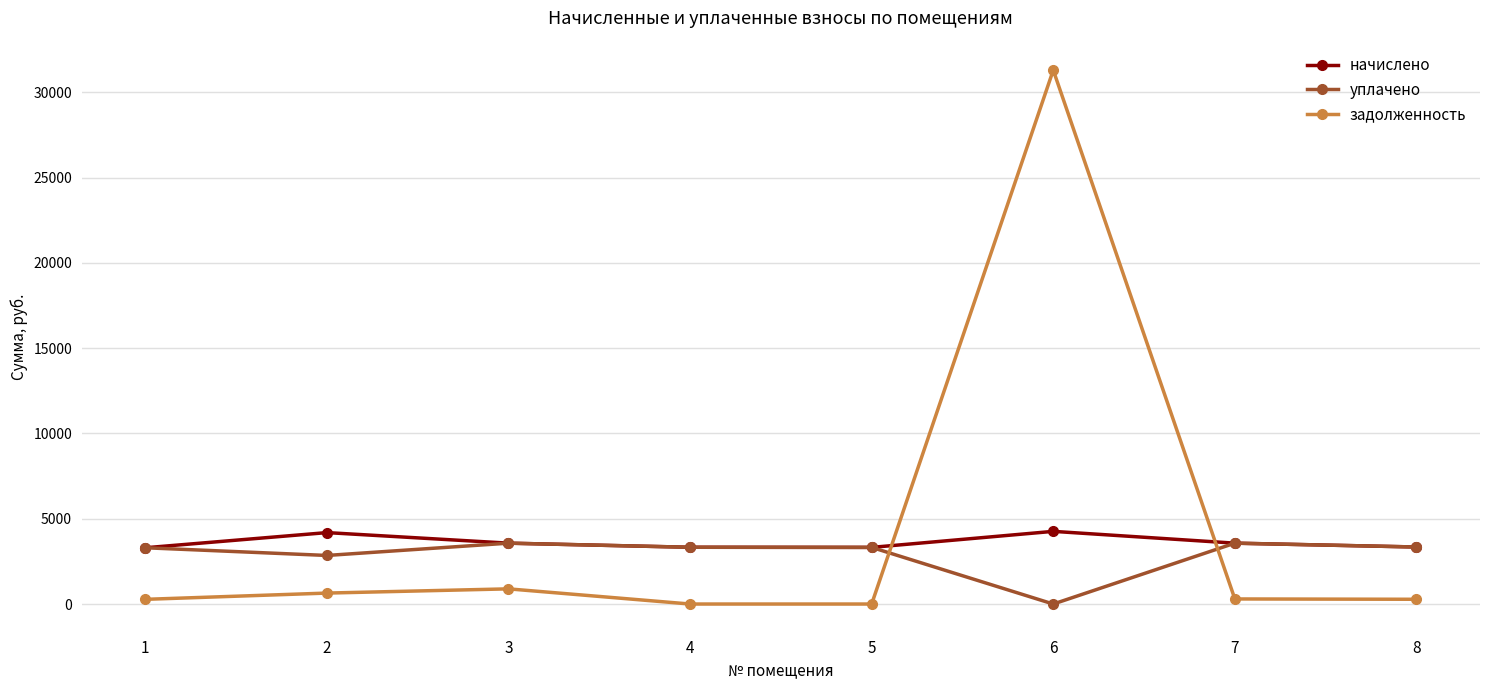

Where do задолженность and уплачено first cross each other?

5 and 6